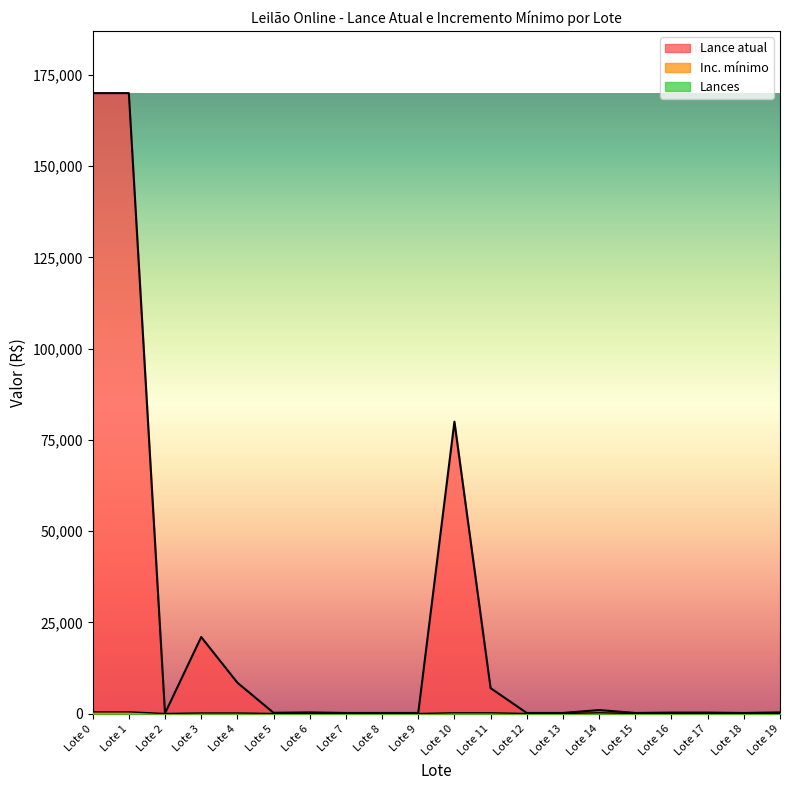

True or false: Inc. mínimo and Lance atual intersect in this chart.

False